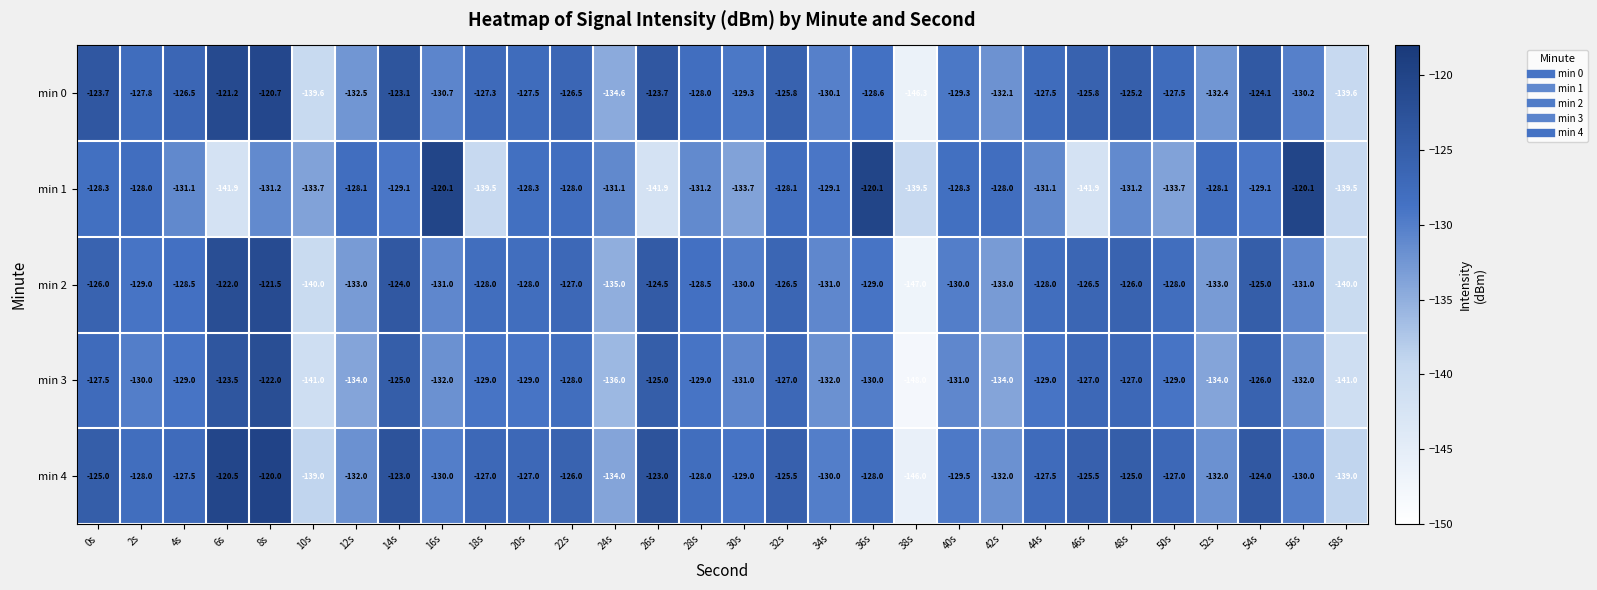

At which label does min 0 reach its peak?

8s